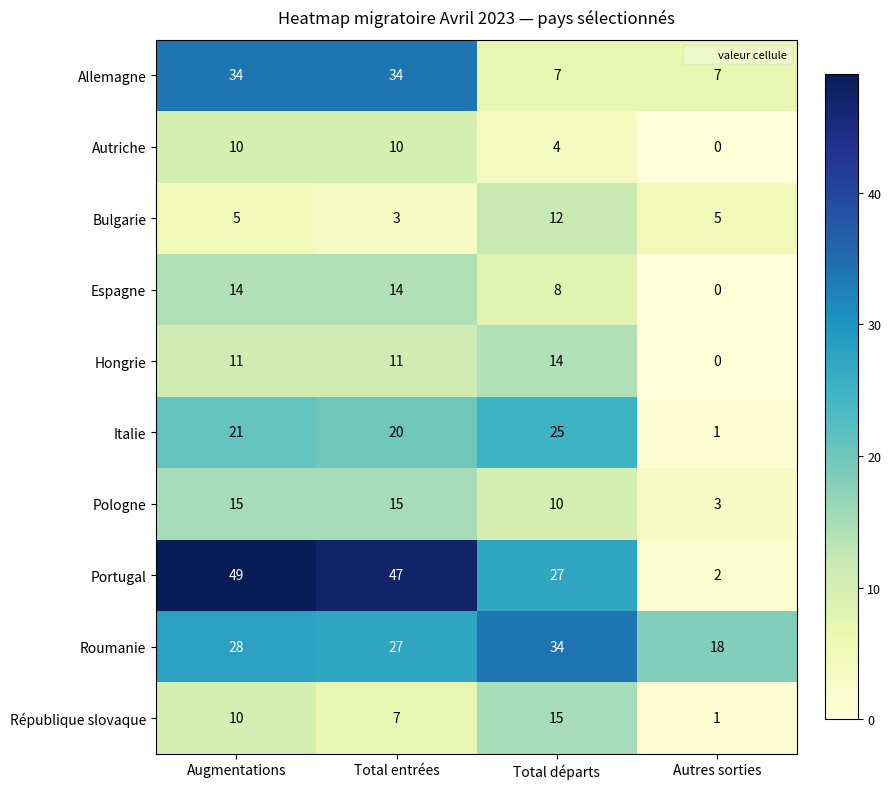

What is the approximate value of Italie at Total entrées, to the nearest 5?

20